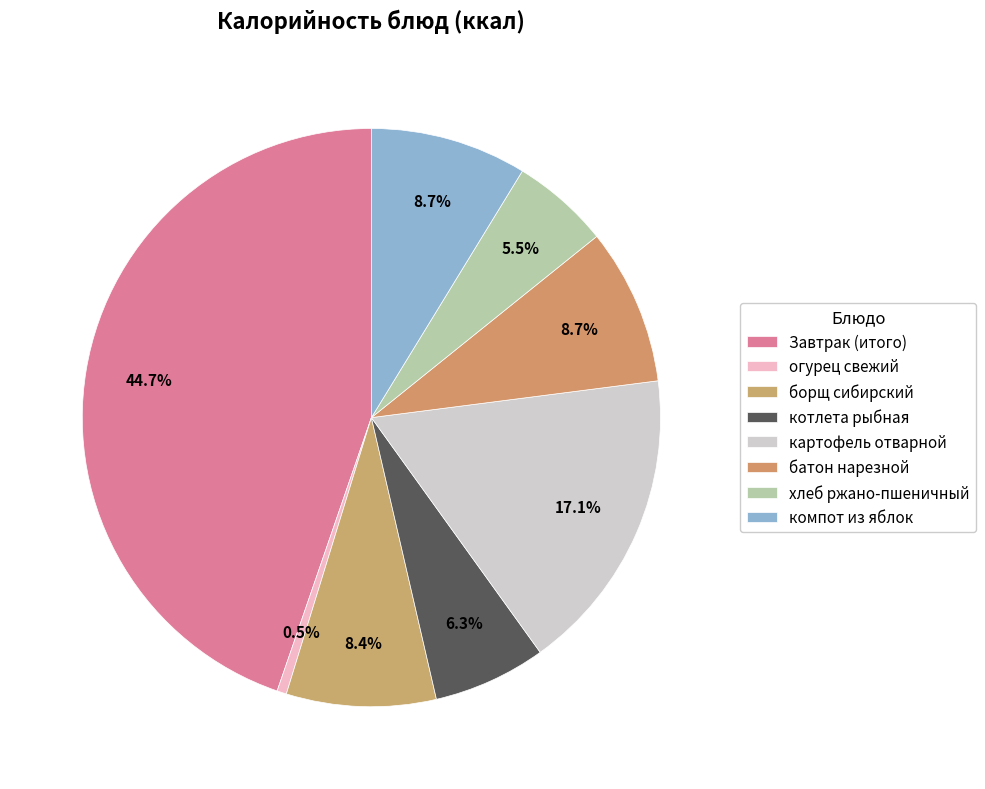

How many segments does this pie chart have?

8